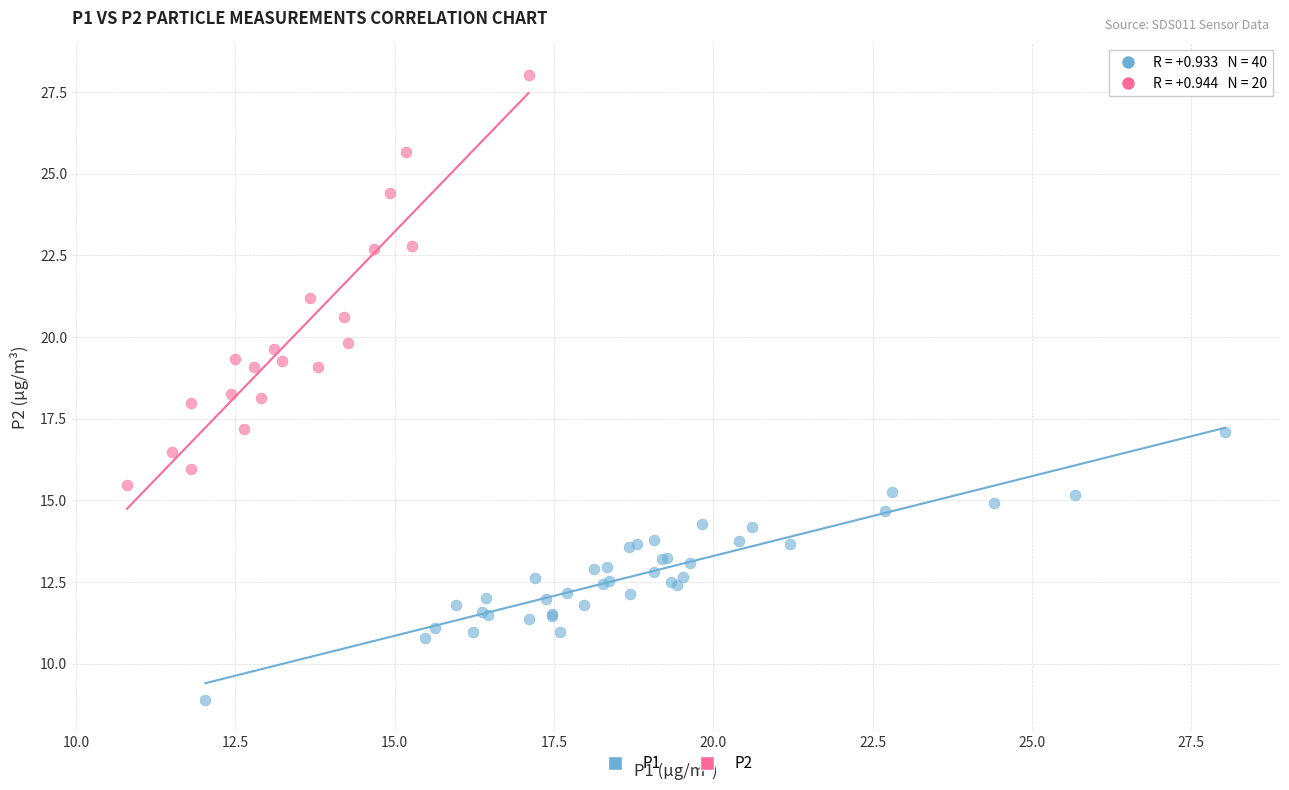

Which series has the widest spread of Y values?

P2